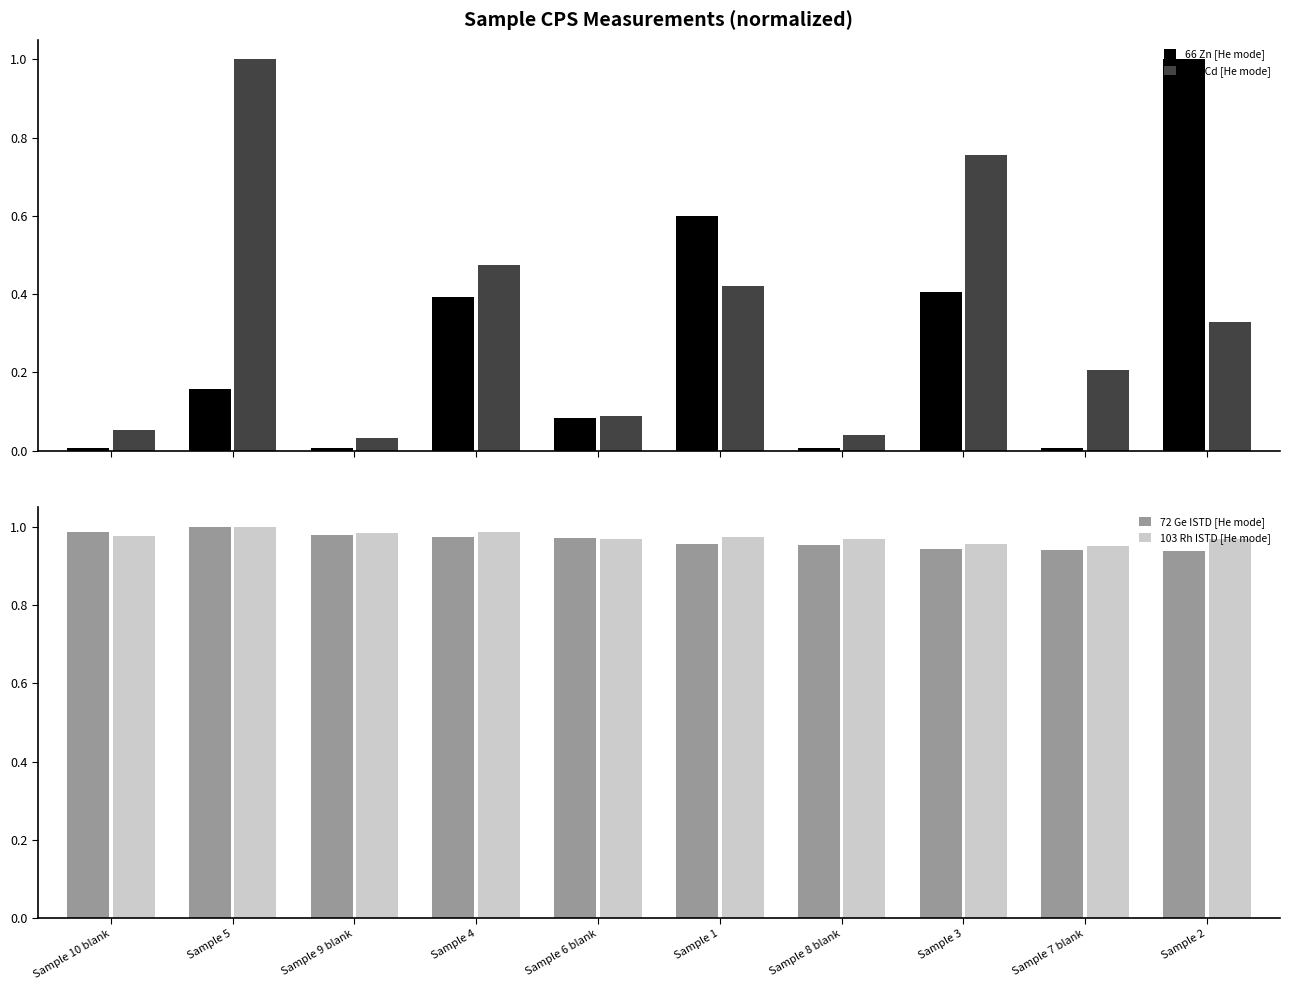

True or false: 111 Cd [He mode] has a value of 0.3 at Sample 1.

False